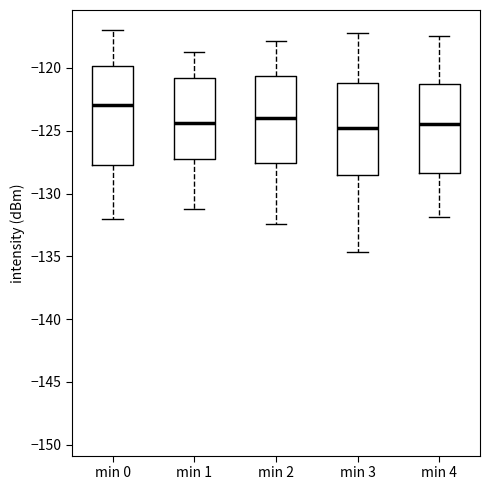

Reading left to right, transcribe this box plot: for each box, give where its median line is, the range the box spans, and where its two whiskers end, as read against the y-axis. The values are not printed on the chart, so give them approximately, as read against the axis.

min 0: median -123.0, box -127.5 to -120.0, whiskers -132.0 to -117.0
min 1: median -124.5, box -127.0 to -121.0, whiskers -131.0 to -119.0
min 2: median -124.0, box -127.5 to -120.5, whiskers -132.5 to -118.0
min 3: median -125.0, box -128.5 to -121.0, whiskers -134.5 to -117.0
min 4: median -124.5, box -128.5 to -121.0, whiskers -132.0 to -117.5